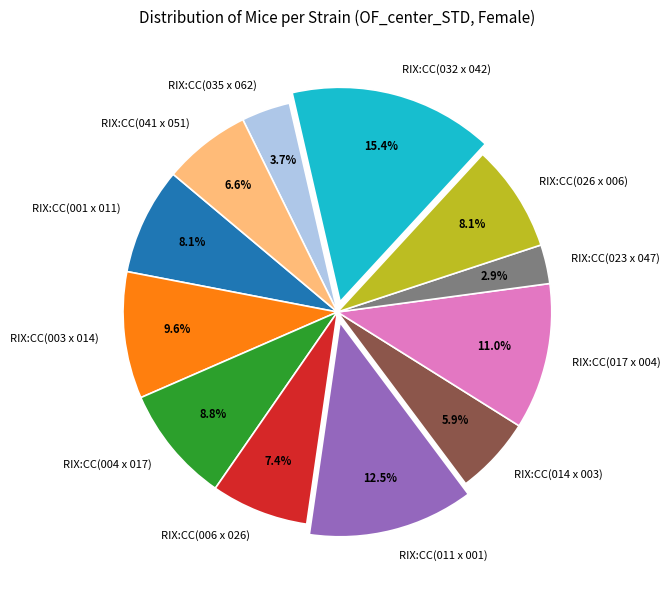

How much of the chart is everything except RIX:CC(001 x 011)?

91.9%